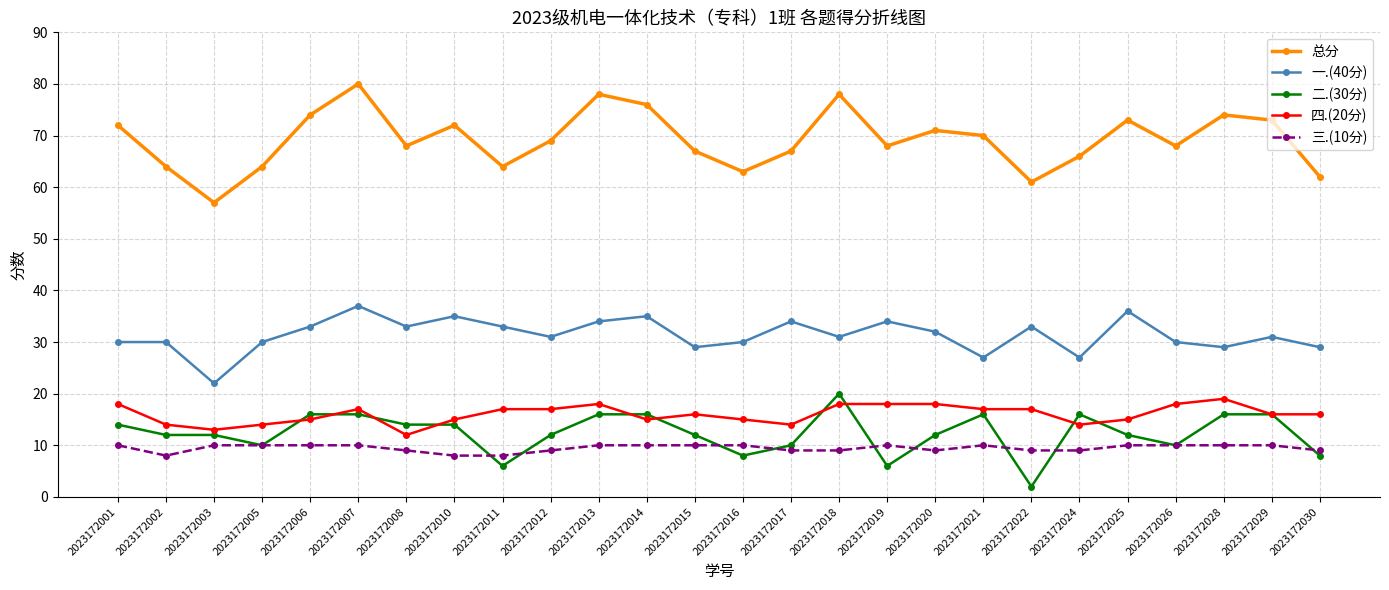

How many data points does each series have?

26